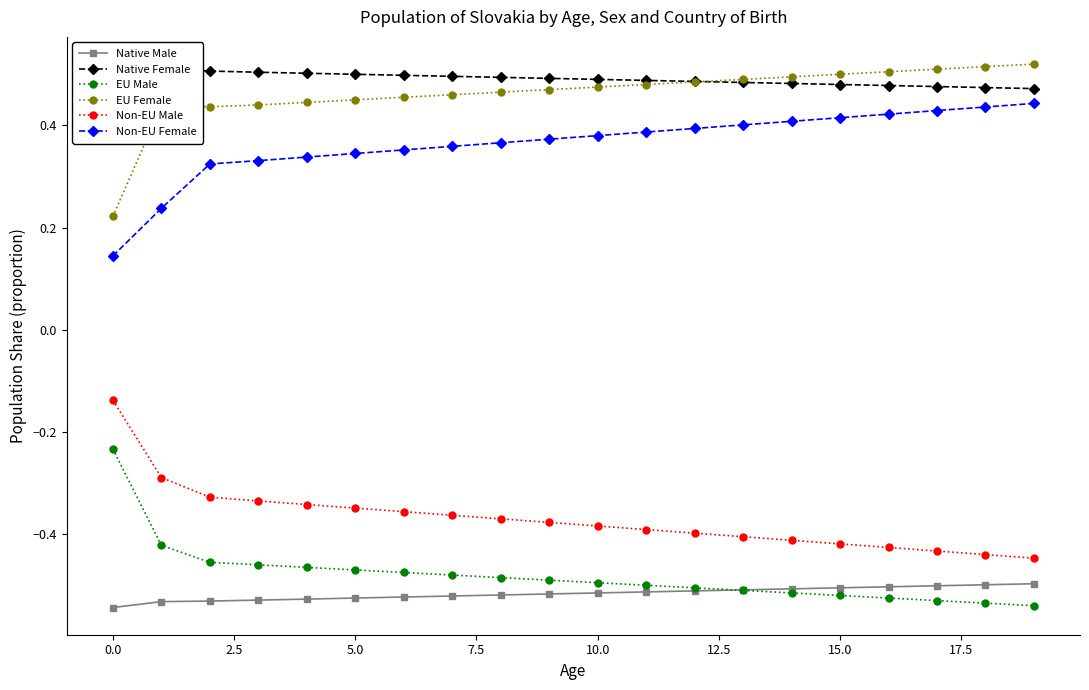

True or false: Native Male and Non-EU Male cross at least once.

False